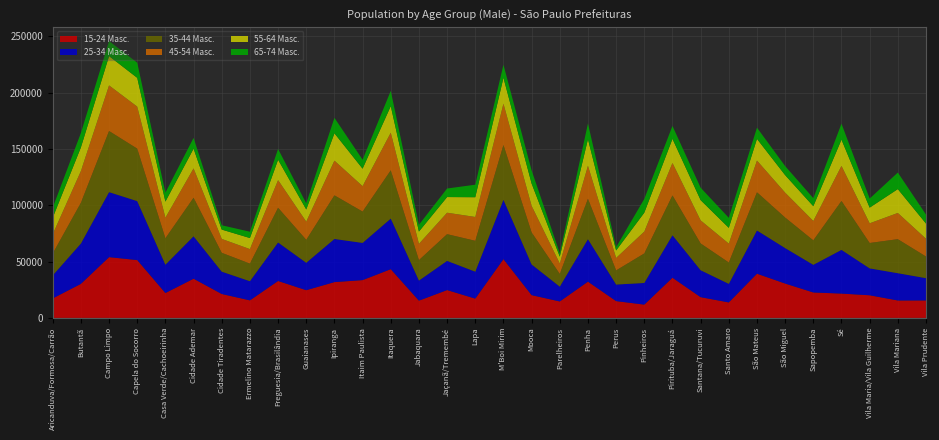

Reading left to right, list all the values displayed in this chart.

15-24 Masc.: Aricanduva/Formosa/Carrão=17313	Butantã=30221	Campo Limpo=53961	Capela do Socorro=51353	Casa Verde/Cachoeirinha=22095	Cidade Ademar=34814	Cidade Tiradentes=21234	Ermelino Matarazzo=15582	Freguesia/Brasilândia=32796	Guaianases=24598	Ipiranga=31793	Itaim Paulista=33559	Itaquera=43272	Jabaquara=15318	Jaçanã/Tremembé=24719	Lapa=17128	M'Boi Mirim=52169	Mooca=20219	Parelheiros=14603	Penha=32197	Perus=14912	Pinheiros=11807	Pirituba/Jaraguá=35675	Santana/Tucuruvi=18415	Santo Amaro=13752	São Mateus=39255	São Miguel=30508	Sapopemba=22592	Sé=21599	Vila Maria/Vila Guilherme=20097	Vila Mariana=15475	Vila Prudente=15517
25-34 Masc.: Aricanduva/Formosa/Carrão=20396	Butantã=35810	Campo Limpo=57701	Capela do Socorro=52332	Casa Verde/Cachoeirinha=25149	Cidade Ademar=37638	Cidade Tiradentes=19830	Ermelino Matarazzo=16999	Freguesia/Brasilândia=34161	Guaianases=24339	Ipiranga=38285	Itaim Paulista=33018	Itaquera=44892	Jabaquara=17809	Jaçanã/Tremembé=25924	Lapa=23905	M'Boi Mirim=52658	Mooca=27246	Parelheiros=13156	Penha=37704	Perus=14698	Pinheiros=19216	Pirituba/Jaraguá=37741	Santana/Tucuruvi=23903	Santo Amaro=16466	São Mateus=38367	São Miguel=31479	Sapopemba=24532	Sé=38785	Vila Maria/Vila Guilherme=23873	Vila Mariana=24219	Vila Prudente=19762
35-44 Masc.: Aricanduva/Formosa/Carrão=19479	Butantã=36179	Campo Limpo=54279	Capela do Socorro=46604	Casa Verde/Cachoeirinha=23468	Cidade Ademar=34249	Cidade Tiradentes=16738	Ermelino Matarazzo=15631	Freguesia/Brasilândia=30832	Guaianases=20394	Ipiranga=38748	Itaim Paulista=27839	Itaquera=42882	Jabaquara=18205	Jaçanã/Tremembé=23710	Lapa=27419	M'Boi Mirim=48737	Mooca=28454	Parelheiros=11302	Penha=35872	Perus=12574	Pinheiros=26225	Pirituba/Jaraguá=35356	Santana/Tucuruvi=23796	Santo Amaro=18998	São Mateus=33920	São Miguel=27117	Sapopemba=21735	Sé=43469	Vila Maria/Vila Guilherme=22549	Vila Mariana=30203	Vila Prudente=19247
45-54 Masc.: Aricanduva/Formosa/Carrão=17067	Butantã=28144	Campo Limpo=40490	Capela do Socorro=37289	Casa Verde/Cachoeirinha=18259	Cidade Ademar=26015	Cidade Tiradentes=12328	Ermelino Matarazzo=12883	Freguesia/Brasilândia=24548	Guaianases=16129	Ipiranga=30790	Itaim Paulista=22555	Itaquera=33381	Jabaquara=14408	Jaçanã/Tremembé=19032	Lapa=21162	M'Boi Mirim=36654	Mooca=23566	Parelheiros=9217	Penha=29322	Perus=11046	Pinheiros=19388	Pirituba/Jaraguá=28779	Santana/Tucuruvi=20456	Santo Amaro=16740	São Mateus=28155	São Miguel=22099	Sapopemba=17212	Sé=31102	Vila Maria/Vila Guilherme=17467	Vila Mariana=23282	Vila Prudente=15772
55-64 Masc.: Aricanduva/Formosa/Carrão=14700	Butantã=21002	Campo Limpo=26034	Capela do Socorro=25547	Casa Verde/Cachoeirinha=14283	Cidade Ademar=17522	Cidade Tiradentes=8294	Ermelino Matarazzo=9818	Freguesia/Brasilândia=18082	Guaianases=10809	Ipiranga=24286	Itaim Paulista=15522	Itaquera=23591	Jabaquara=10919	Jaçanã/Tremembé=13904	Lapa=17540	M'Boi Mirim=22951	Mooca=19789	Parelheiros=6138	Penha=23562	Perus=6661	Pinheiros=16779	Pirituba/Jaraguá=21438	Santana/Tucuruvi=17991	Santo Amaro=14009	São Mateus=19243	São Miguel=15555	Sapopemba=13080	Sé=23325	Vila Maria/Vila Guilherme=13916	Vila Mariana=21176	Vila Prudente=13479
65-74 Masc.: Aricanduva/Formosa/Carrão=8938	Butantã=12782	Campo Limpo=13306	Capela do Socorro=13479	Casa Verde/Cachoeirinha=7936	Cidade Ademar=9587	Cidade Tiradentes=3820	Ermelino Matarazzo=5596	Freguesia/Brasilândia=9566	Guaianases=5444	Ipiranga=13715	Itaim Paulista=7953	Itaquera=13557	Jabaquara=6025	Jaçanã/Tremembé=7591	Lapa=11111	M'Boi Mirim=11574	Mooca=11674	Parelheiros=2953	Penha=14003	Perus=2918	Pinheiros=12254	Pirituba/Jaraguá=11430	Santana/Tucuruvi=11035	Santo Amaro=8892	São Mateus=9959	São Miguel=8030	Sapopemba=7150	Sé=14159	Vila Maria/Vila Guilherme=8048	Vila Mariana=14685	Vila Prudente=7983